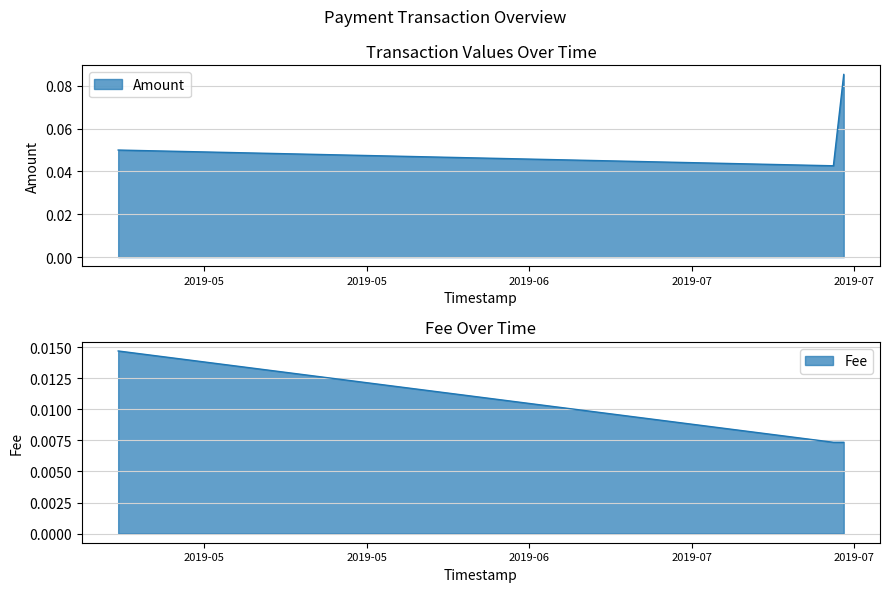

At which label is Fee closest to 0?

2019-07-20 09:51:02